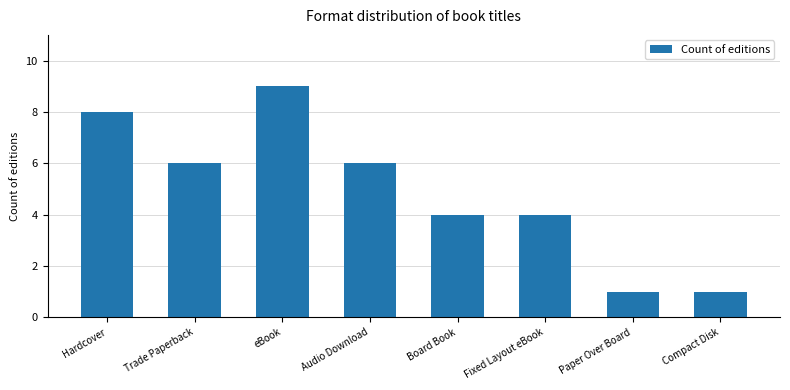

What is the maximum value shown in the chart?

9